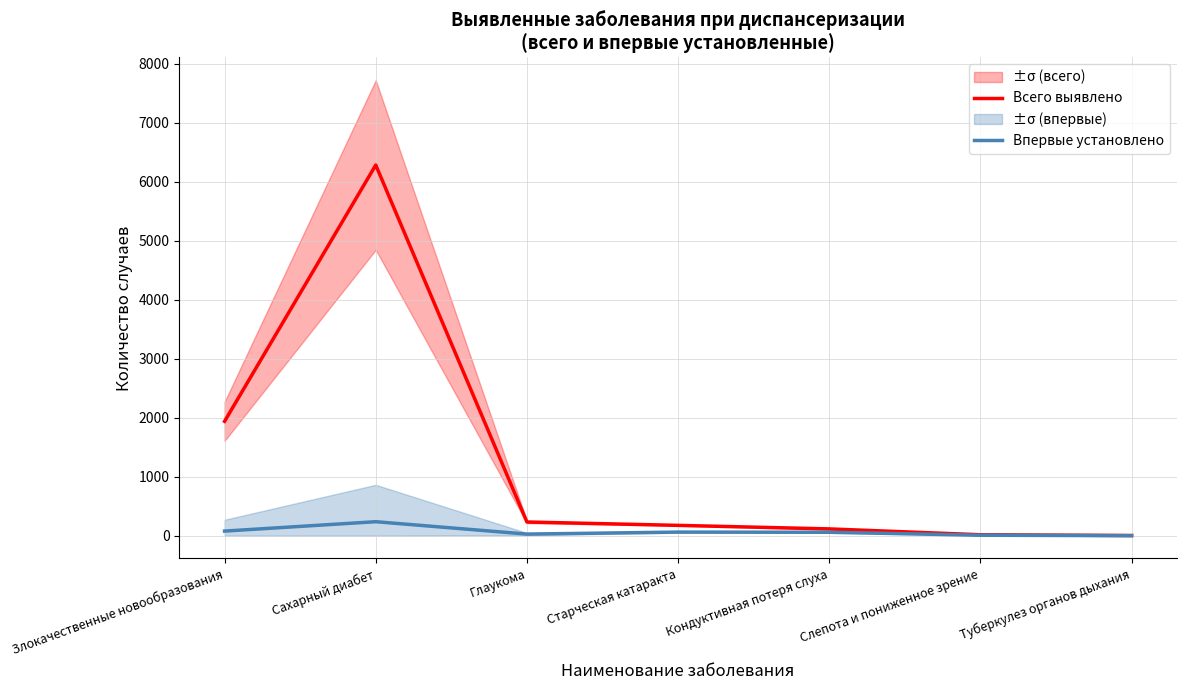

What are all the series names shown in the legend?

Всего выявлено, Впервые установлено